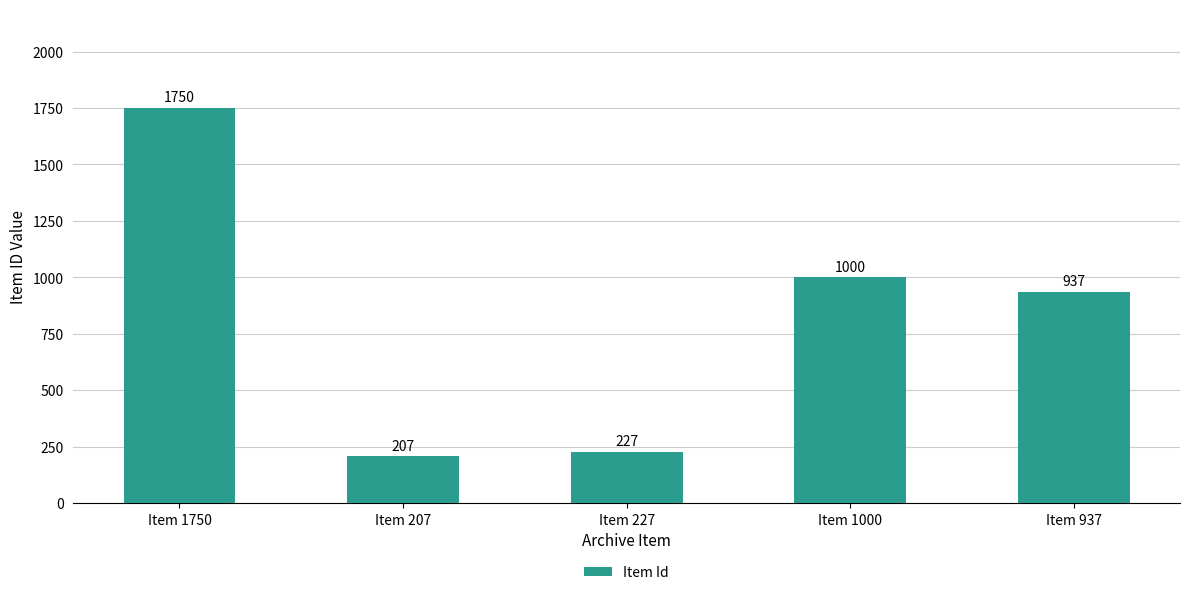

True or false: the data shows 1750 at Item 1750.

True